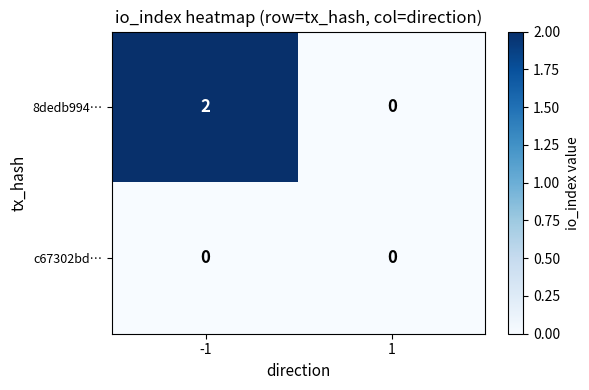

Reading left to right, extract all data points from this chart.

8dedb994…: -1=2	1=0
c67302bd…: -1=0	1=0